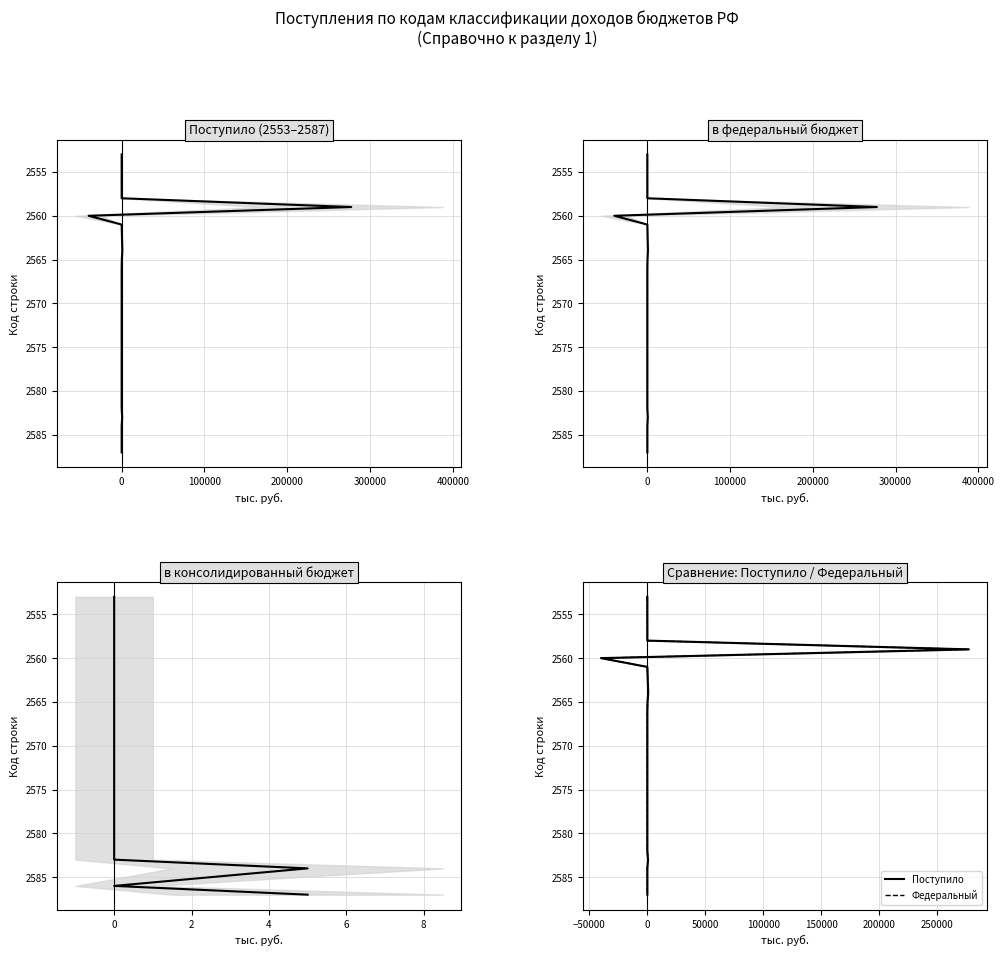

Which series has the largest range (max minus min)?

Поступило